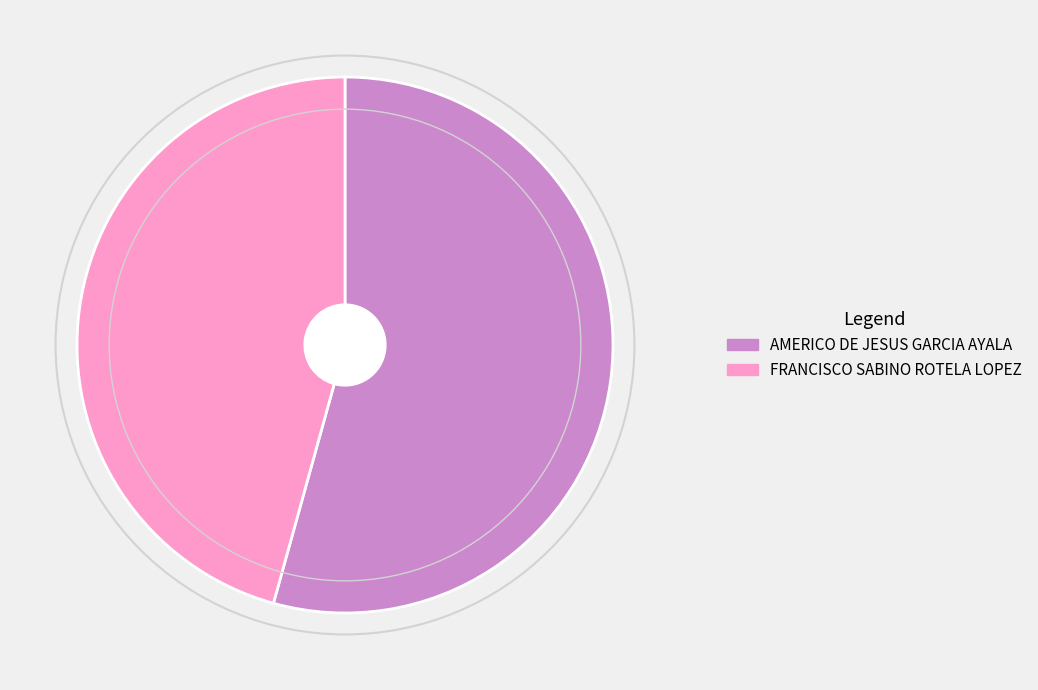

Combined, do AMERICO DE JESUS GARCIA AYALA and FRANCISCO SABINO ROTELA LOPEZ account for over 50%?

Yes